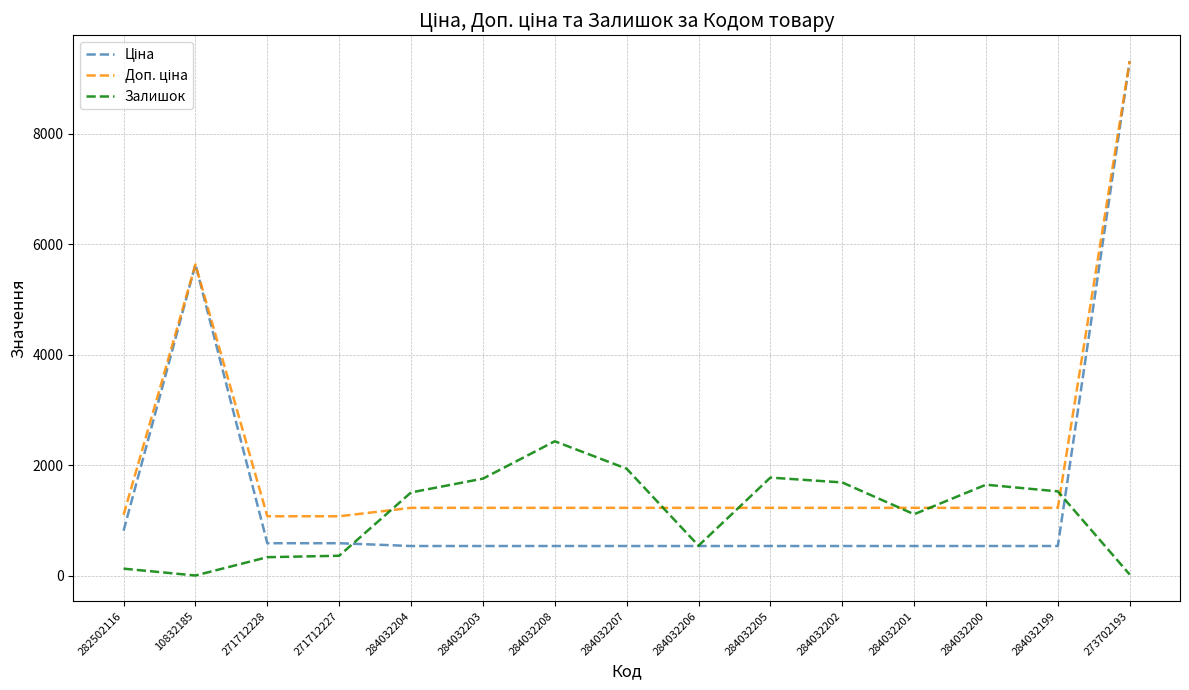

True or false: Залишок has a value of 1506.0 at 284032204.

True